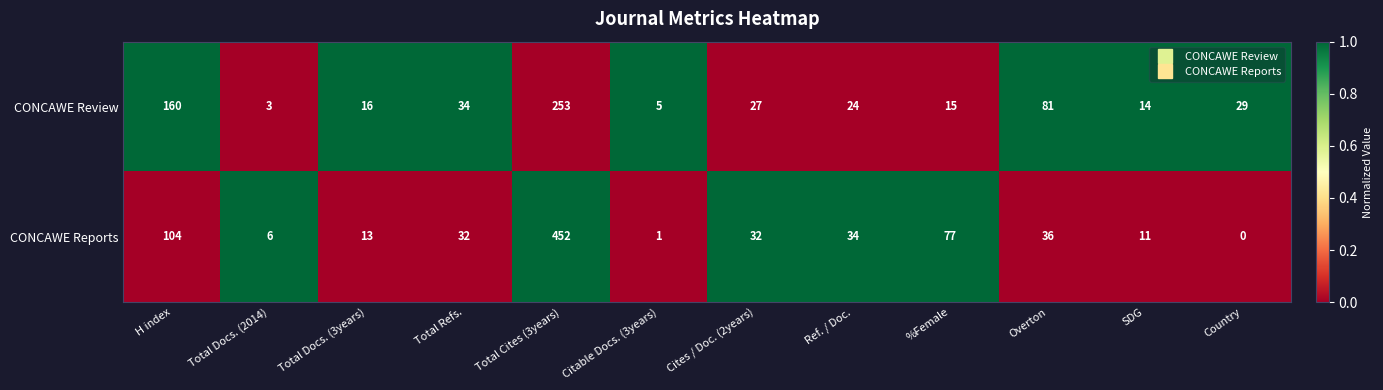

Where does the CONCAWE Review series first go above 27?

H index